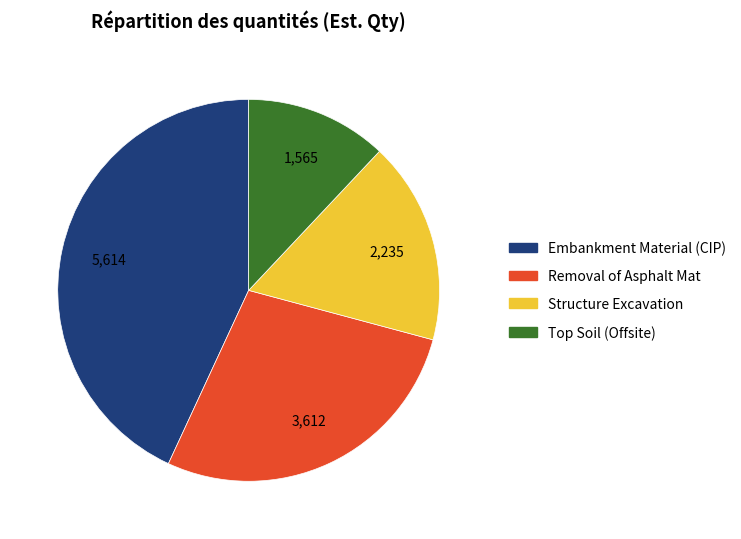

Which has a higher value, Removal of Asphalt Mat or Embankment Material (CIP)?

Embankment Material (CIP)